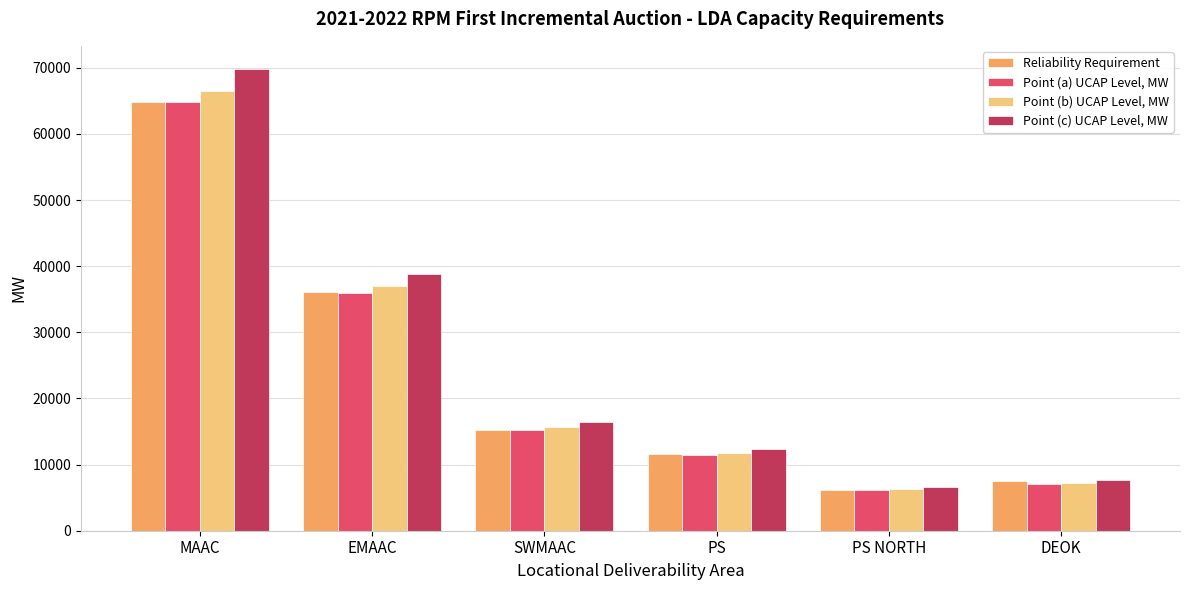

At which label does Point (b) UCAP Level, MW first exceed 15652?

MAAC